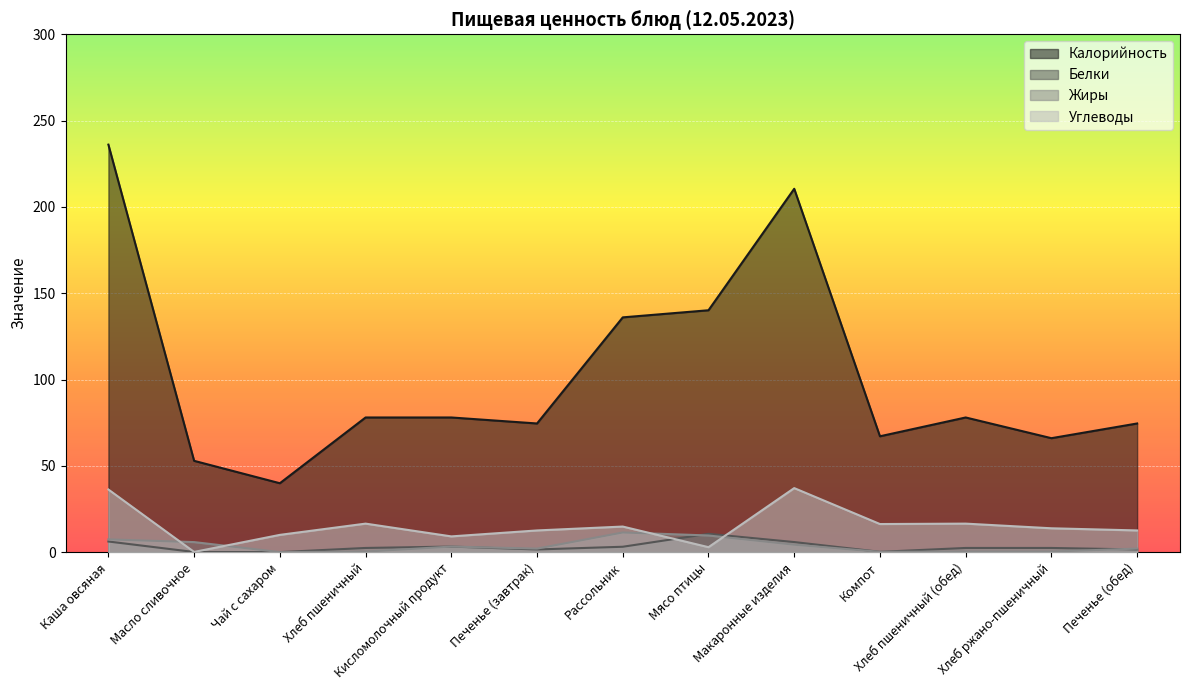

Read the Калорийность value at Кисломолочный продукт.

78.0